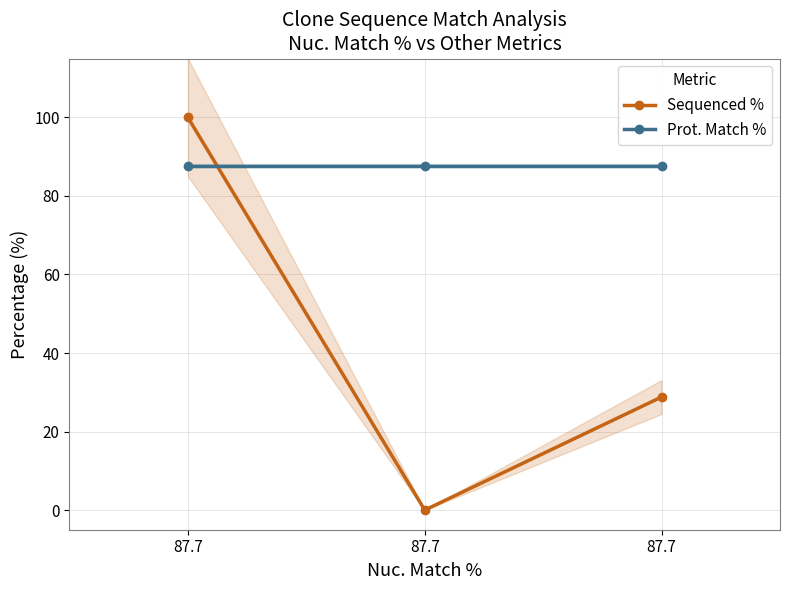

Reading left to right, extract all data points from this chart.

Sequenced %: 87.7=100.0	87.7=0.0	87.7=28.8
Prot. Match %: 87.7=87.7	87.7=87.7	87.7=87.7